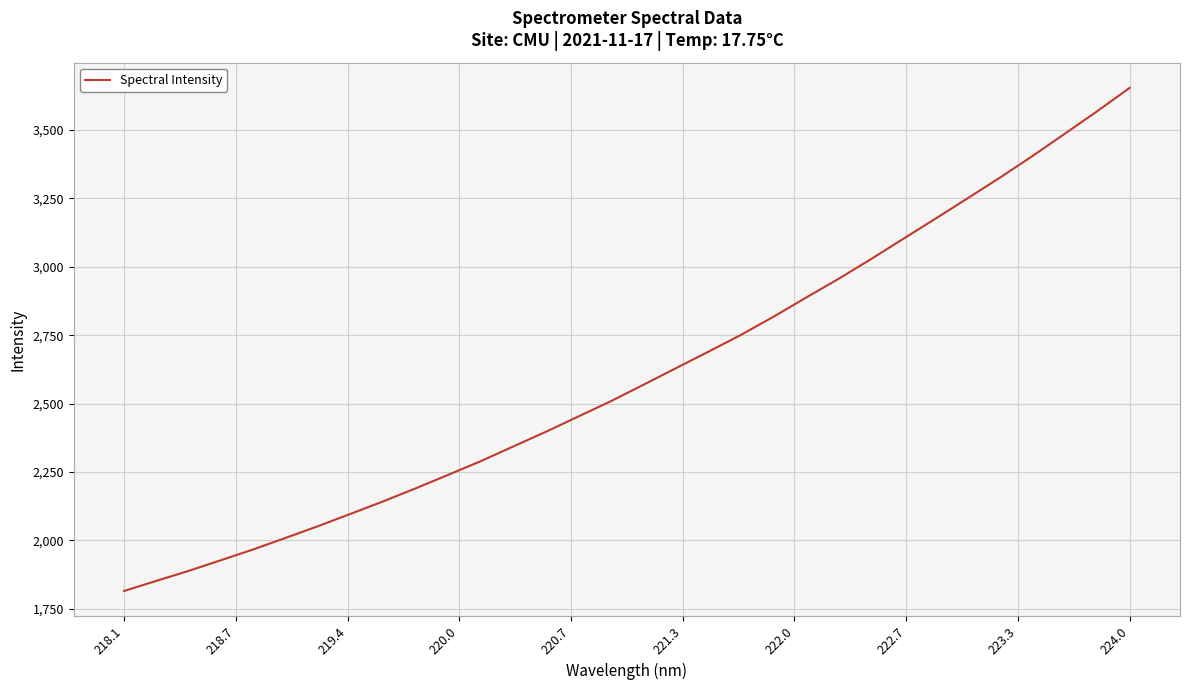

What is the difference between the maximum and minimum values?

1840.1